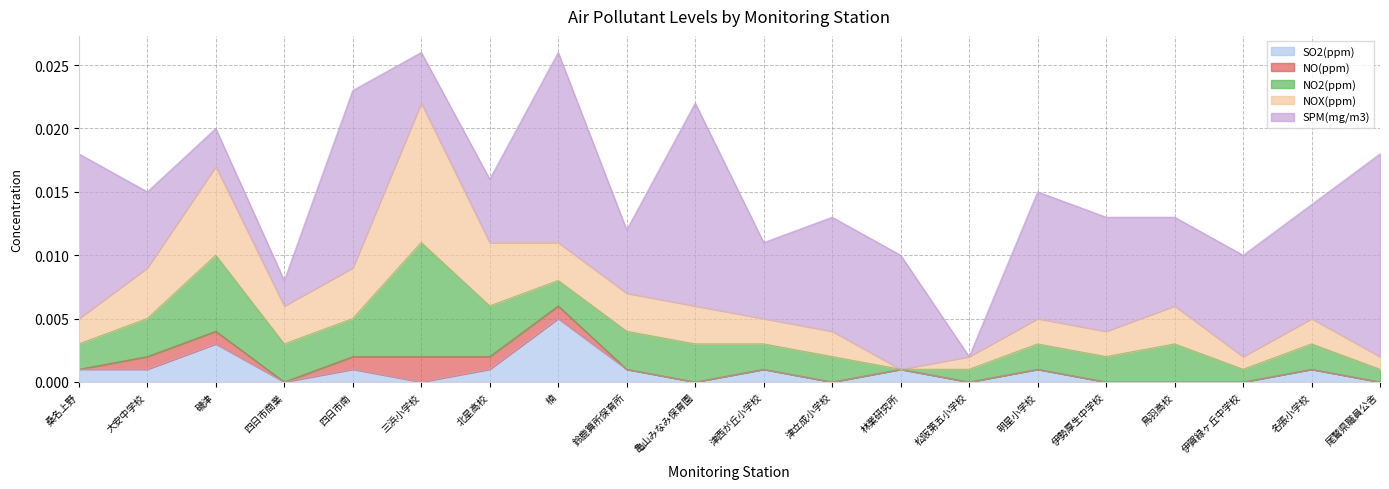

In NO2(ppm), how many points are higher than both neighbors (excluding endpoints)?

4